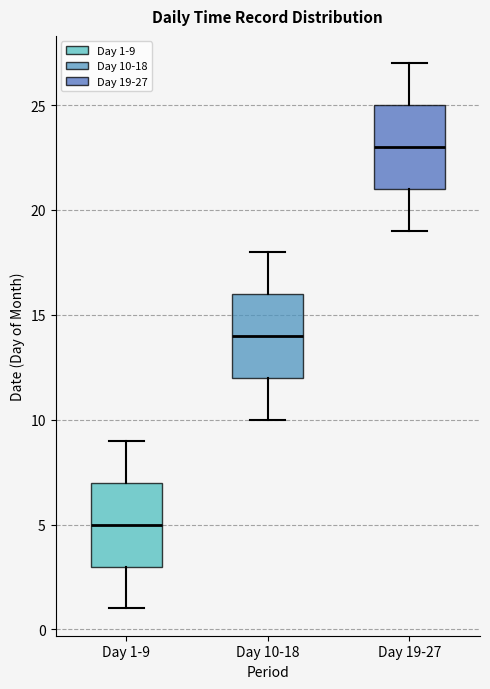

Where does the upper whisker of the box for Day 1-9 end on the y-axis? The values are not printed on the chart, so give them approximately, as read against the axis.

9